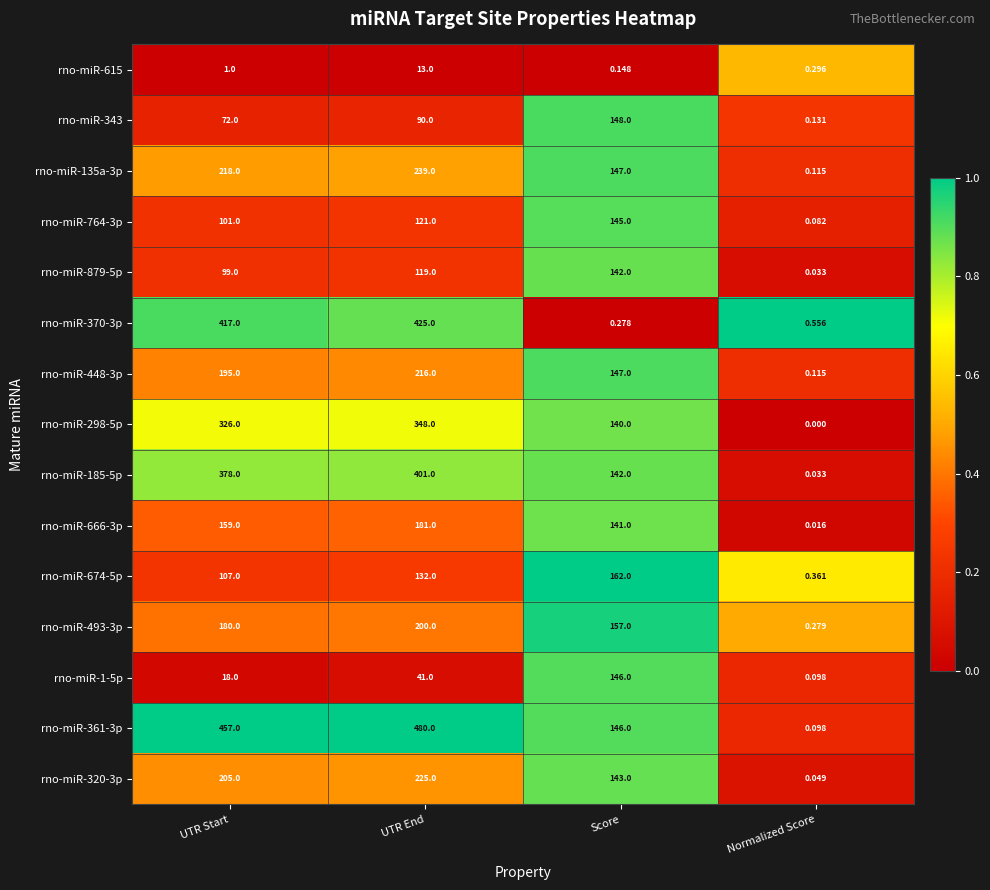

At which category is the sum across all series the highest?

UTR End